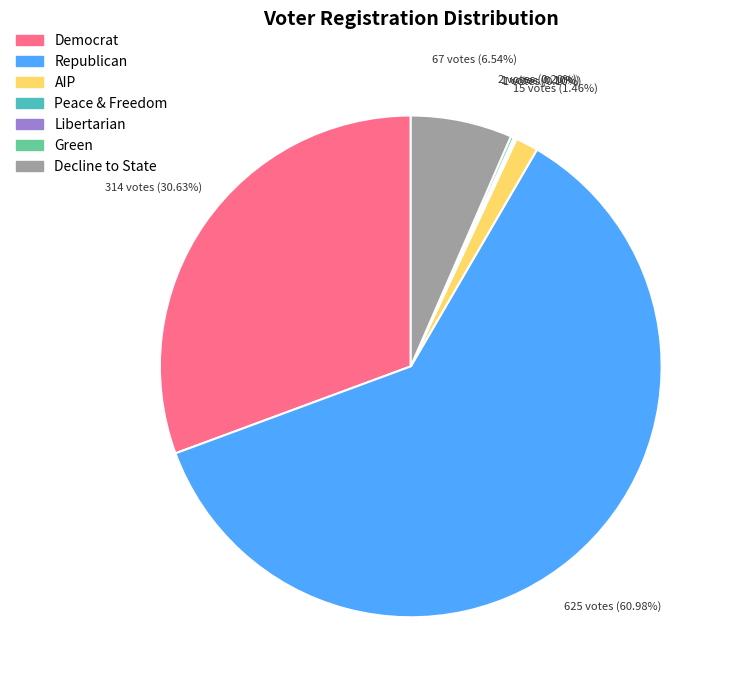

Does Republican represent more than half of the total?

Yes